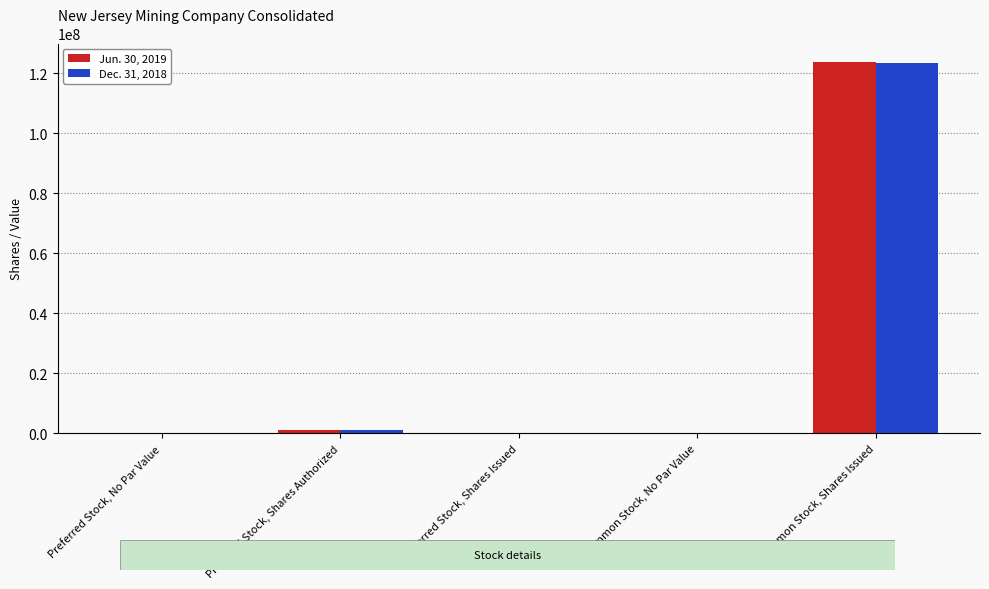

At which category is the sum across all series the highest?

Common Stock, Shares Issued